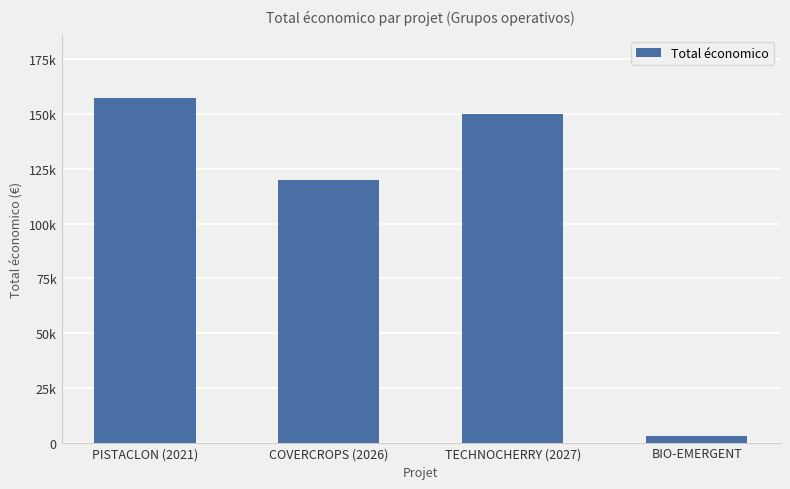

Is it true that the value at COVERCROPS (2026) is 213039?

False